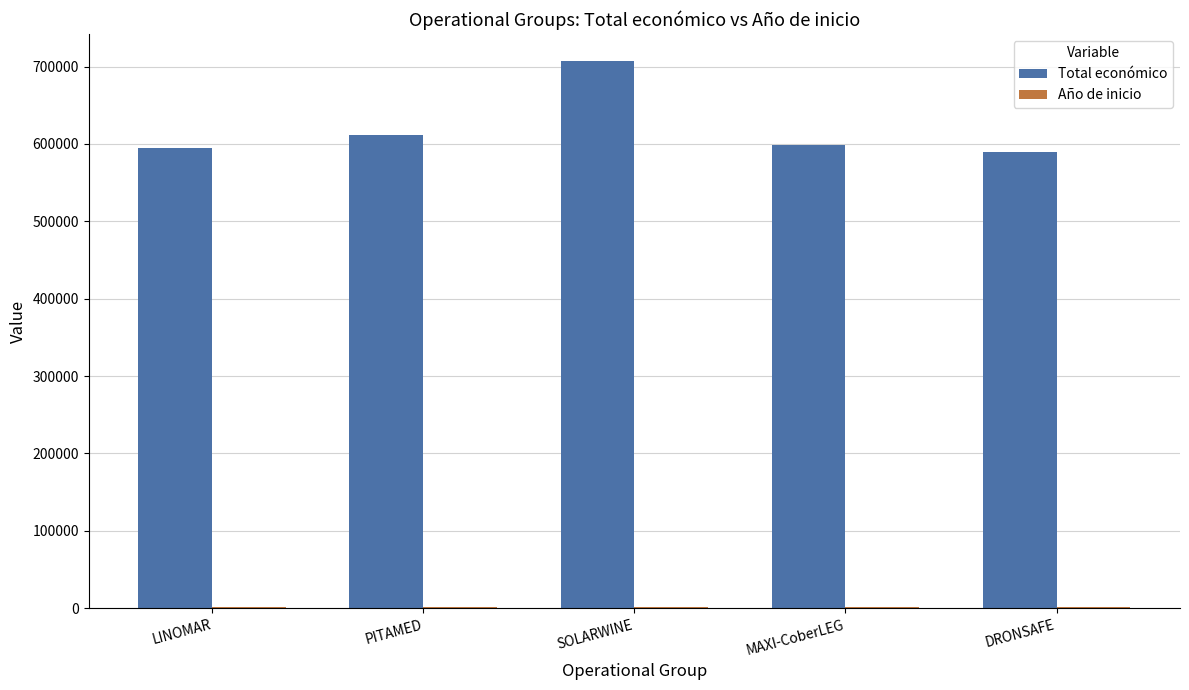

The Total económico series shows 595173 at LINOMAR. True or false?

True